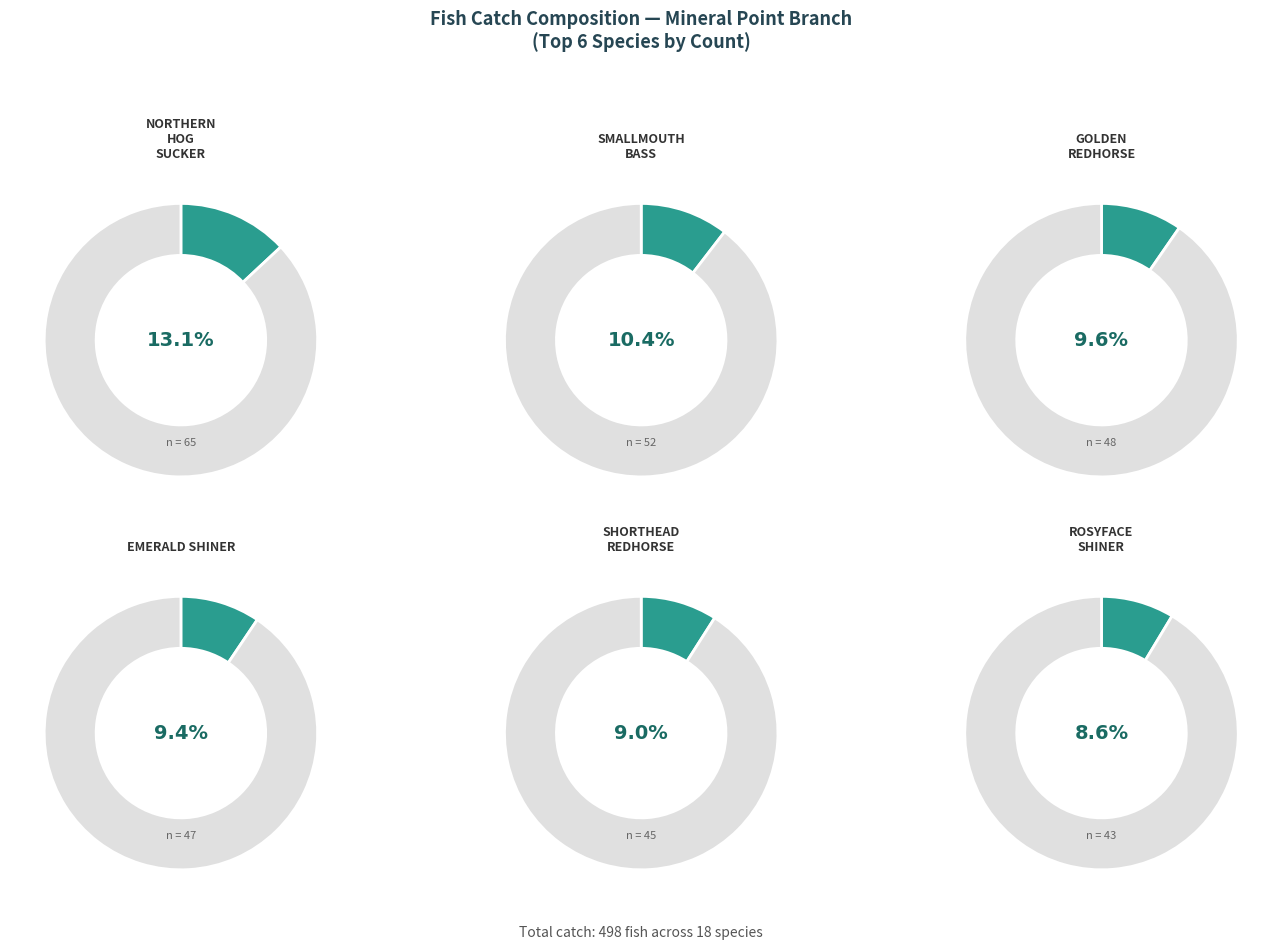

Is it true that WHITE SUCKER is 14% of the pie?

False